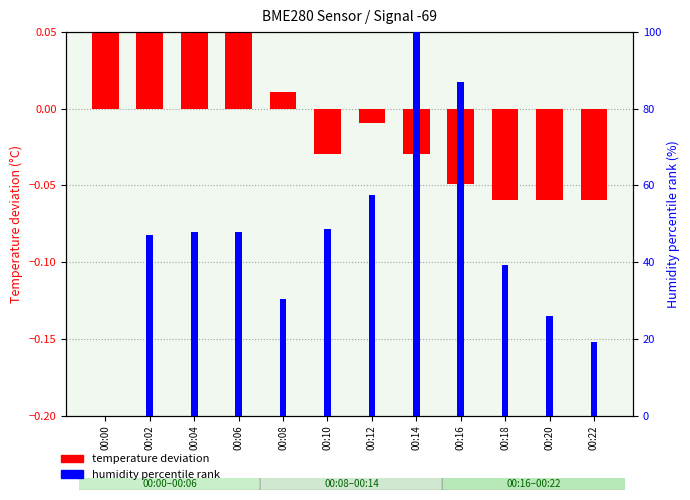

The value of temperature deviation at 00:14 is -0.0. True or false?

True